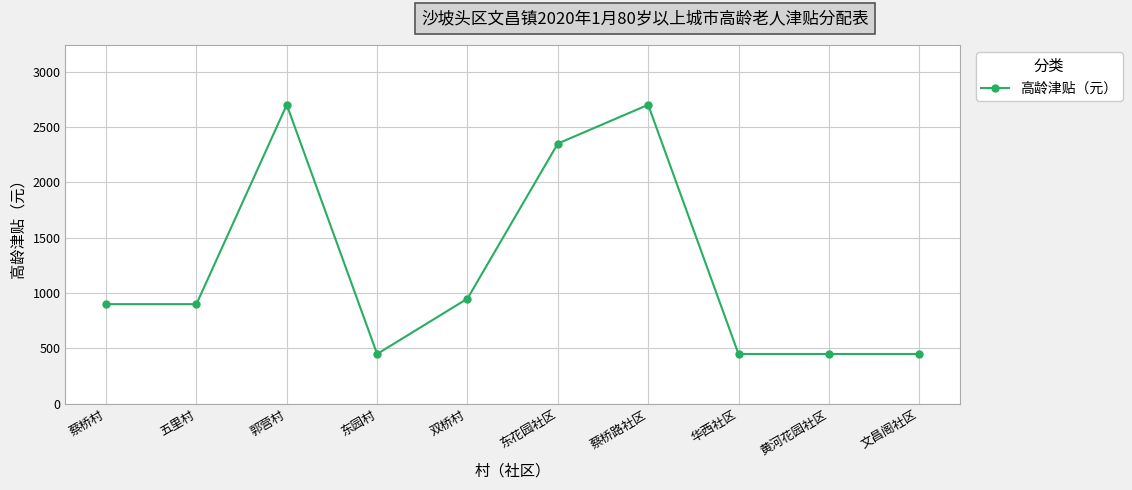

Which has a higher value, 五里村 or 华西社区?

五里村